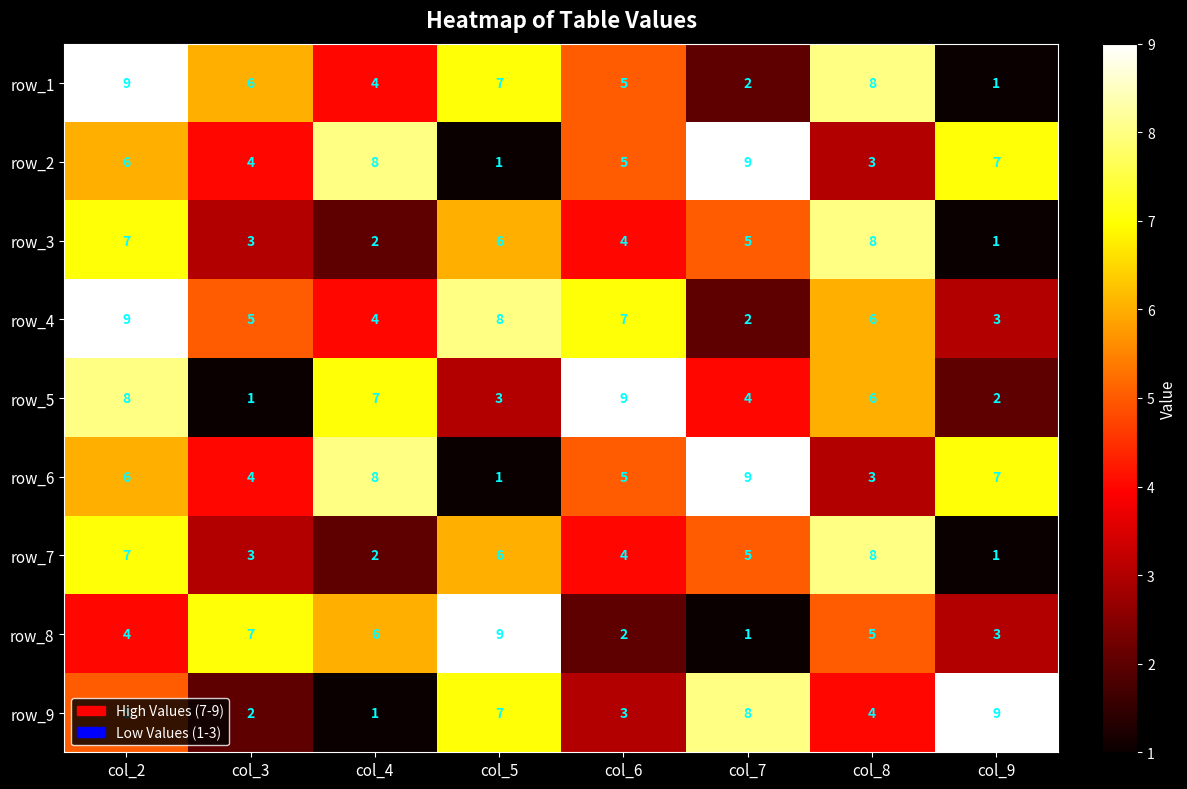

What is the highest value of the row_4 series?

9